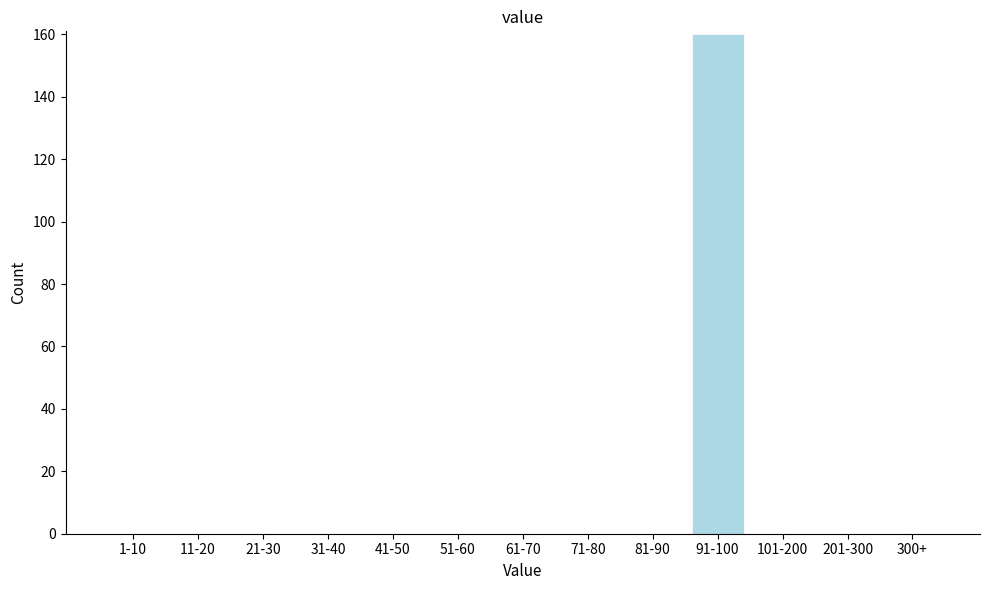

True or false: the data shows -80 at 1-10.

False